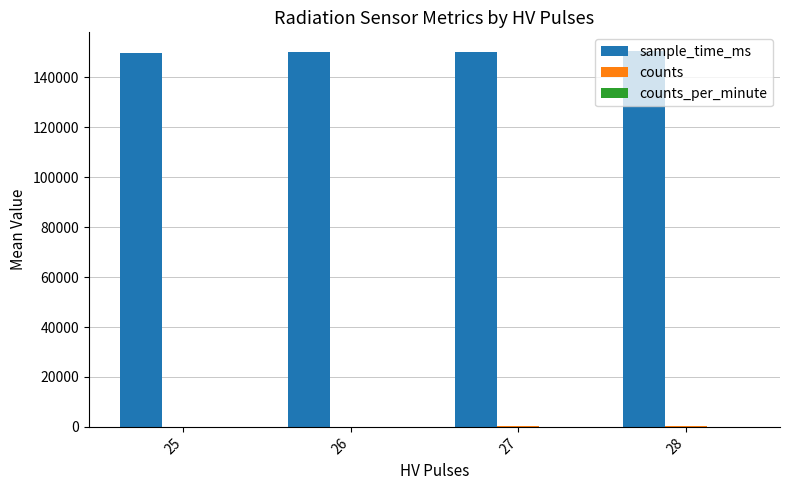

Count the sample_time_ms values in the range 150047 to 150531.

3